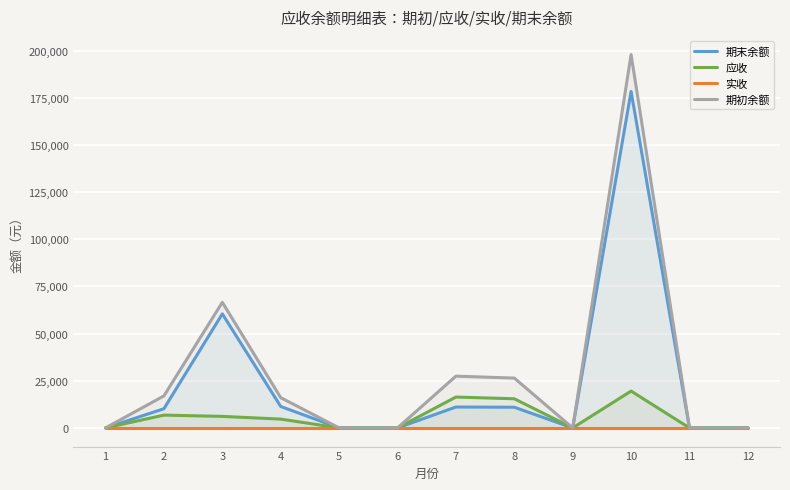

How many categories are shown in the chart?

12